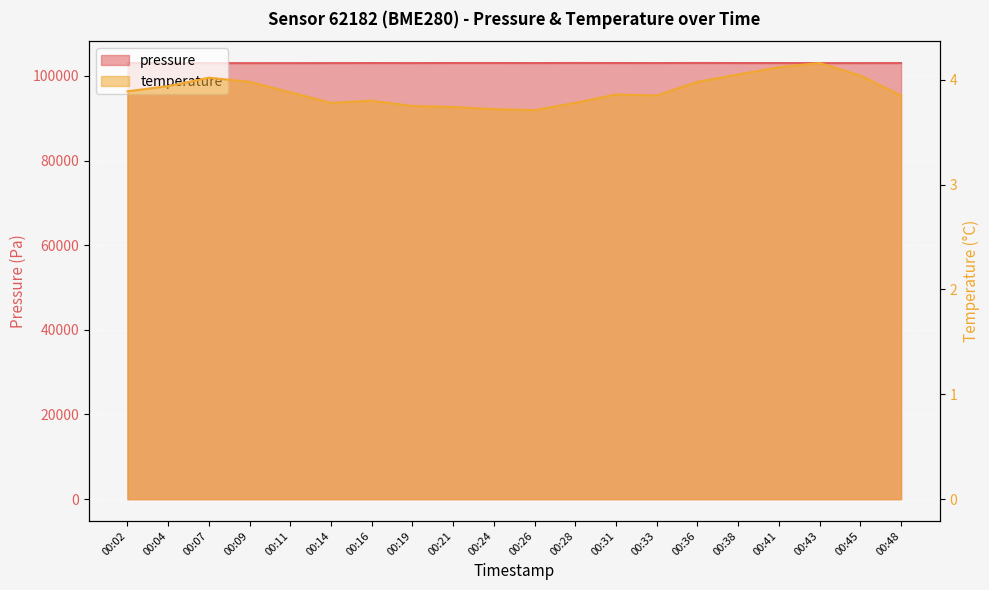

Where is the first local minimum for temperature?

00:14